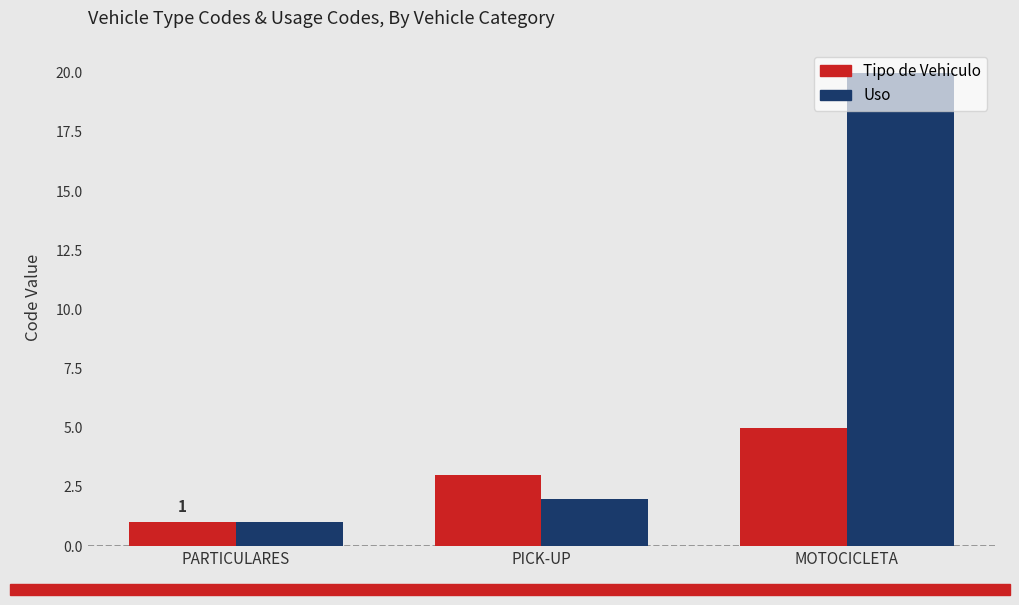

What position from the left is PARTICULARES?

1